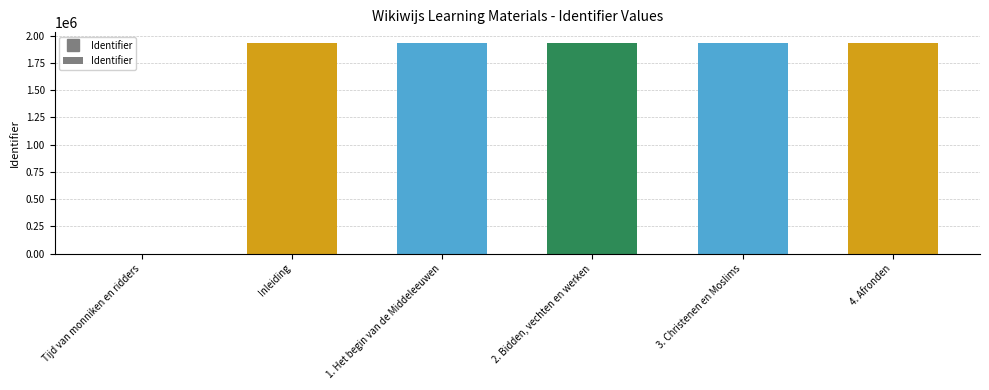

What is the difference between the values at 4. Afronden and Inleiding?

16